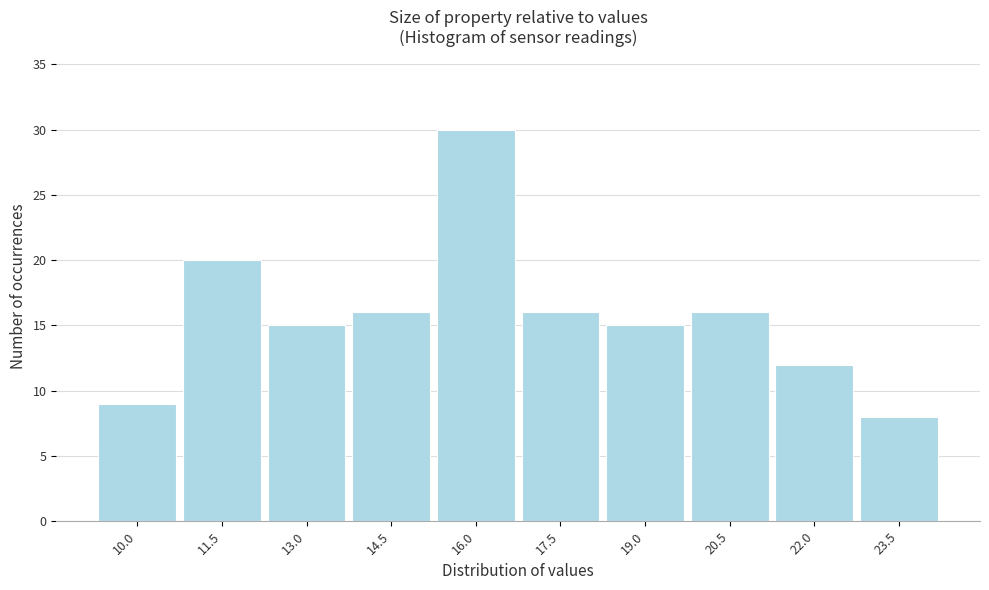

Reading left to right, what are all the values shown in this chart?

10.0=9	11.5=20	13.0=15	14.5=16	16.0=30	17.5=16	19.0=15	20.5=16	22.0=12	23.5=8